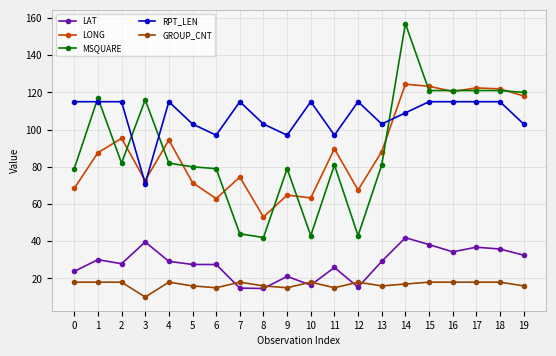

At which category does LONG reach its first local peak?

2